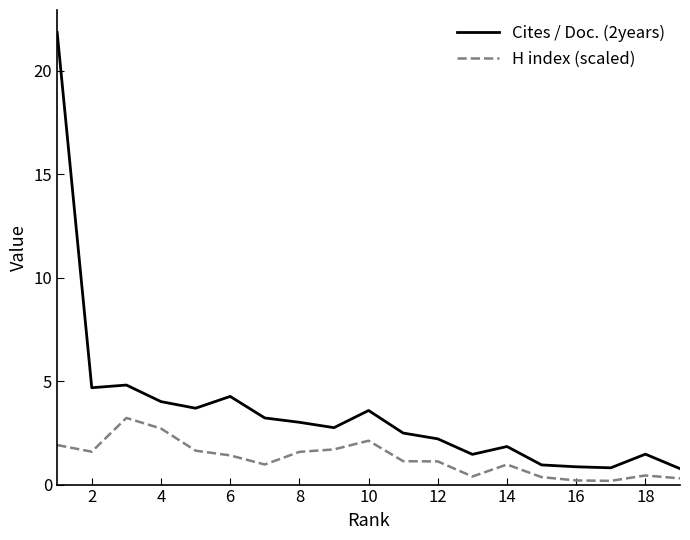

Which series has the widest spread of values?

Cites / Doc. (2years)